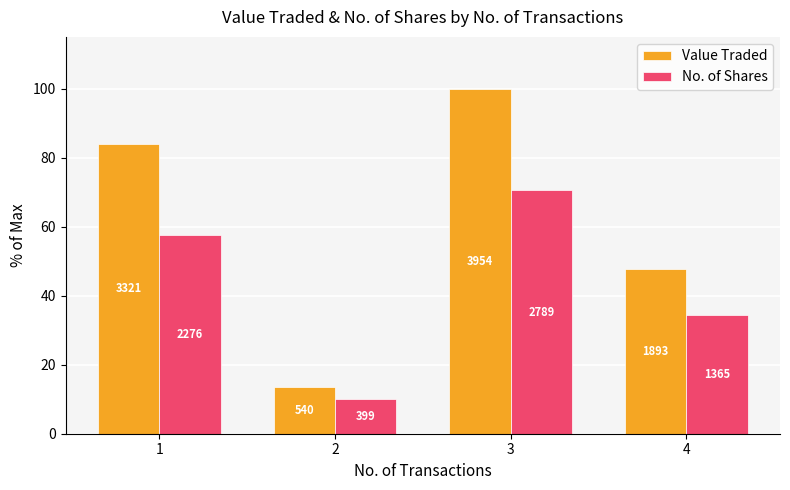

What are all the series names shown in the legend?

Value Traded, No. of Shares